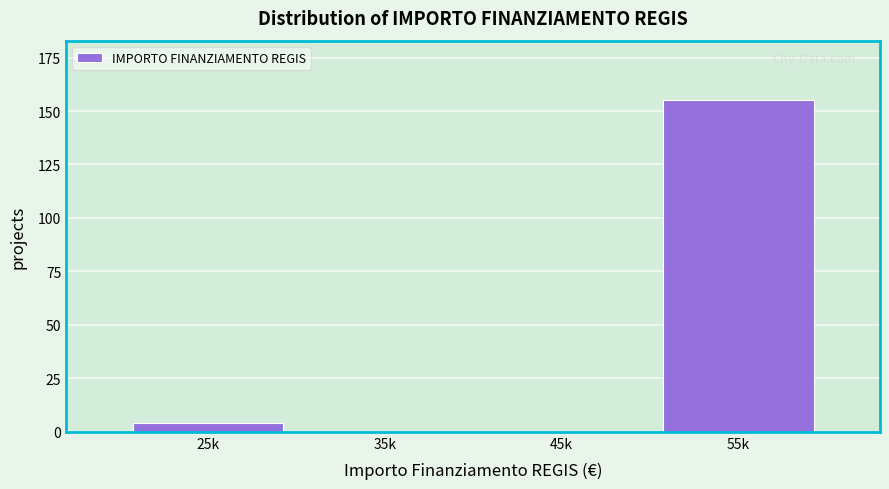

Reading left to right, transcribe all the data shown in this chart.

25k=4	35k=0	45k=0	55k=155